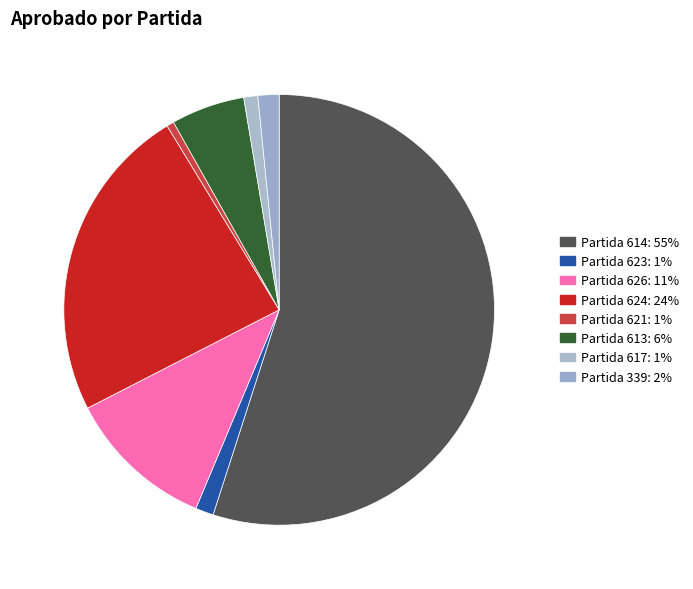

What is the majority slice?

614